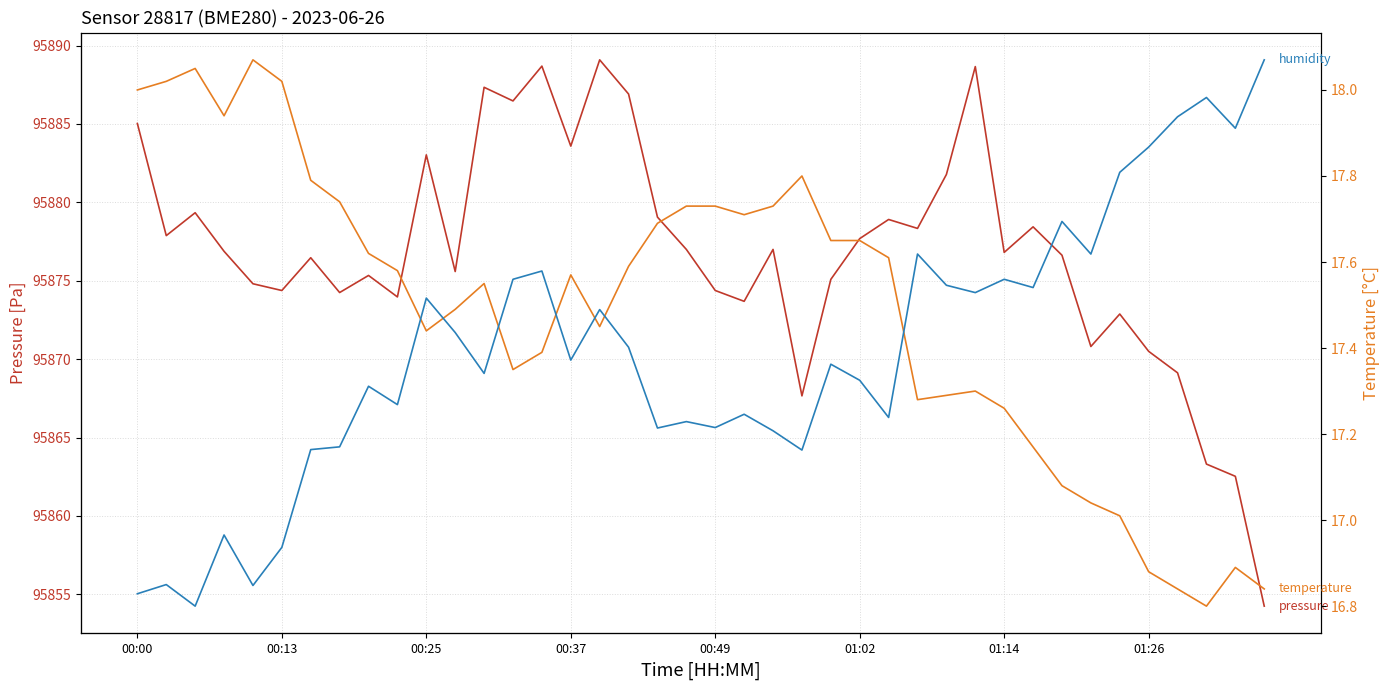

Rank the series by their maximum value, from lowest to highest.

temperature, humidity, pressure